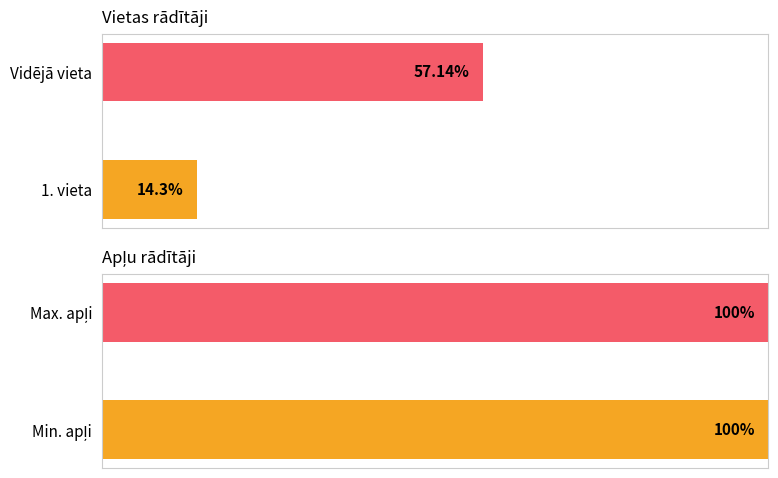

The chart shows a value of 24.1 at 1. vieta. True or false?

False